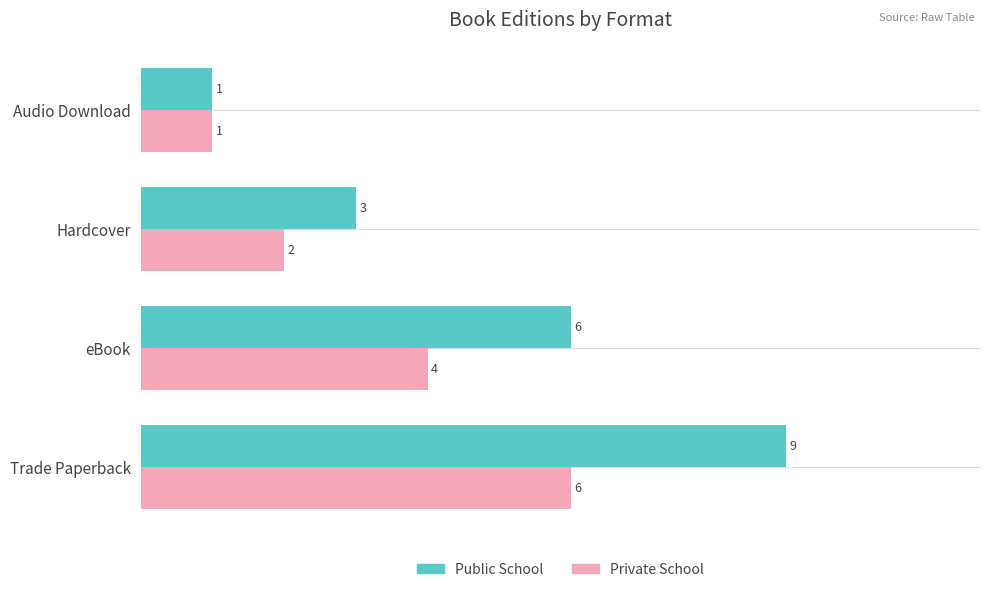

List the series in order of their overall mean, lowest first.

Private School, Public School